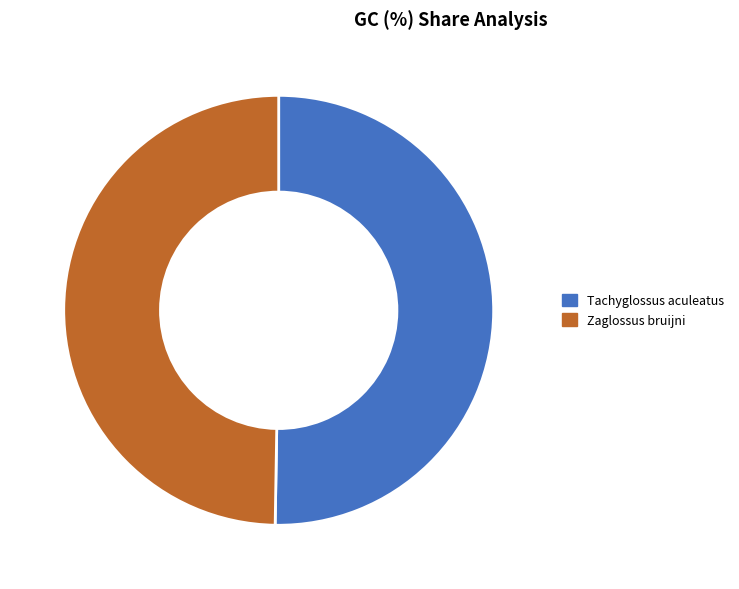

True or false: Tachyglossus aculeatus accounts for 50% of the total.

True